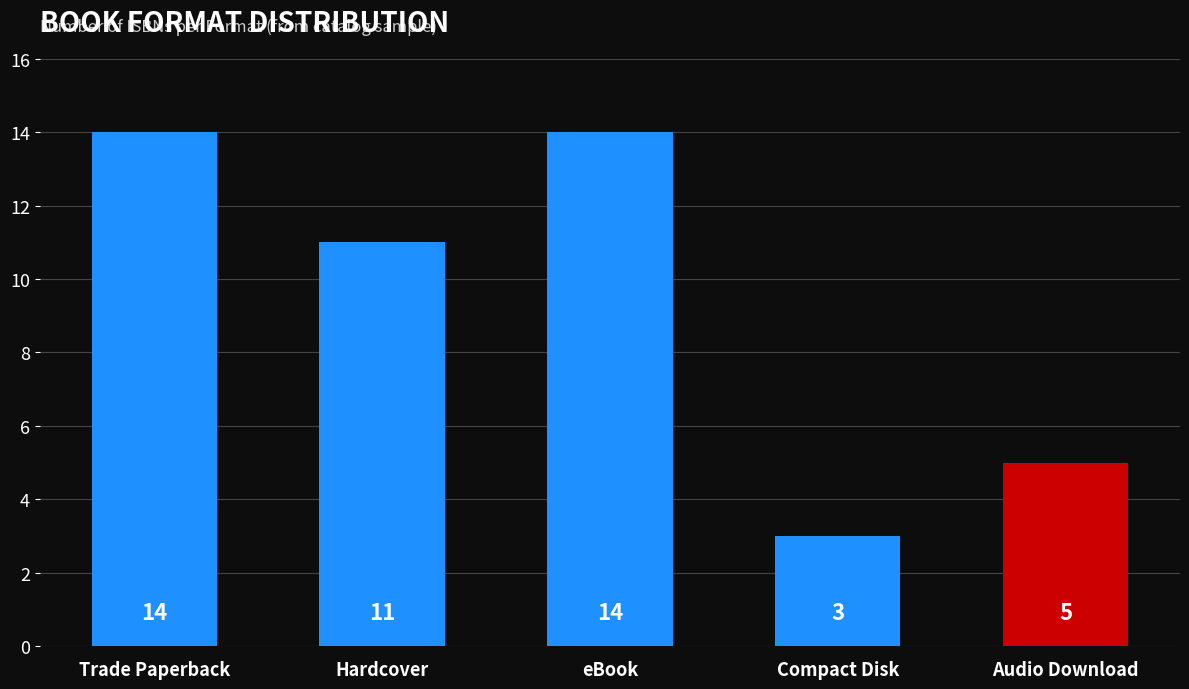

What is the ratio of the value at Compact Disk to the value at eBook?

0.2